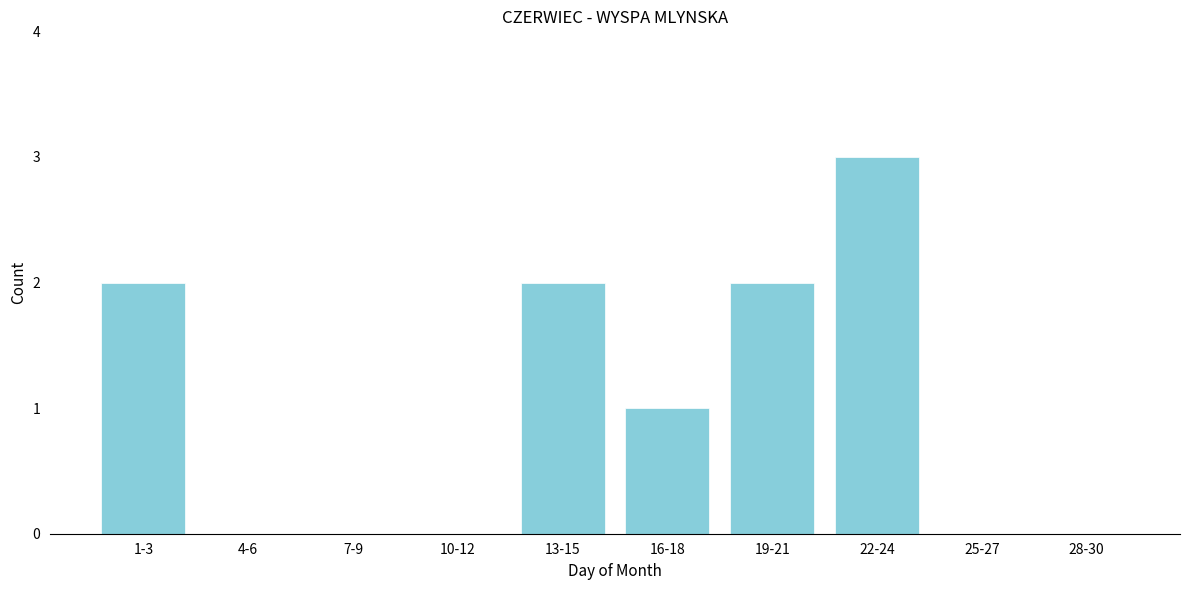

Reading right to left, extract all data points from this chart.

28-30=0	25-27=0	22-24=3	19-21=2	16-18=1	13-15=2	10-12=0	7-9=0	4-6=0	1-3=2